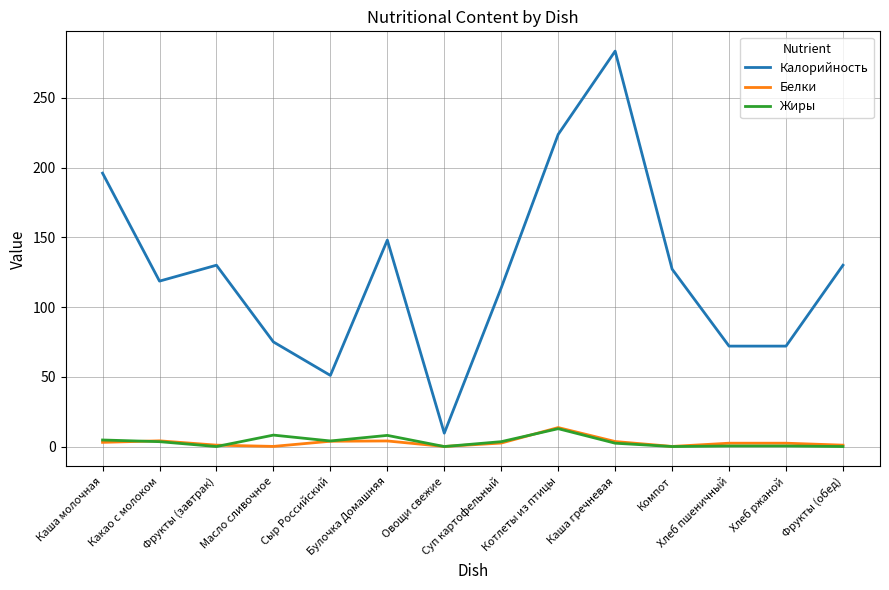

What is the total value across all series at Компот?

127.3